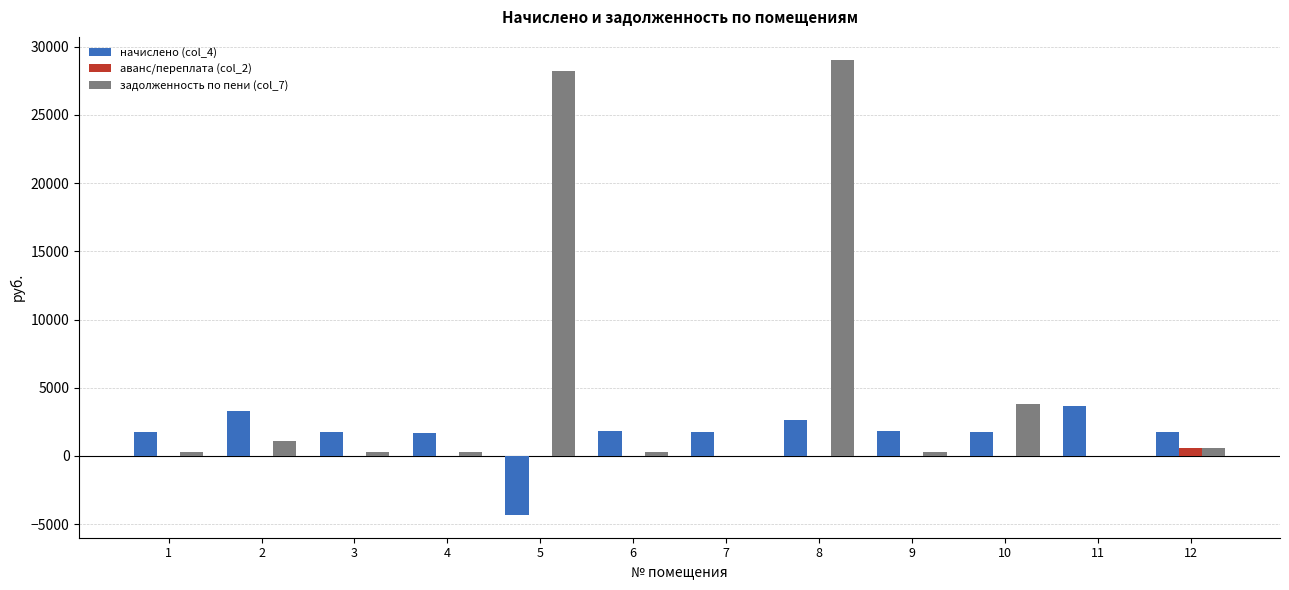

What is the total value across all series at 4?

1992.9